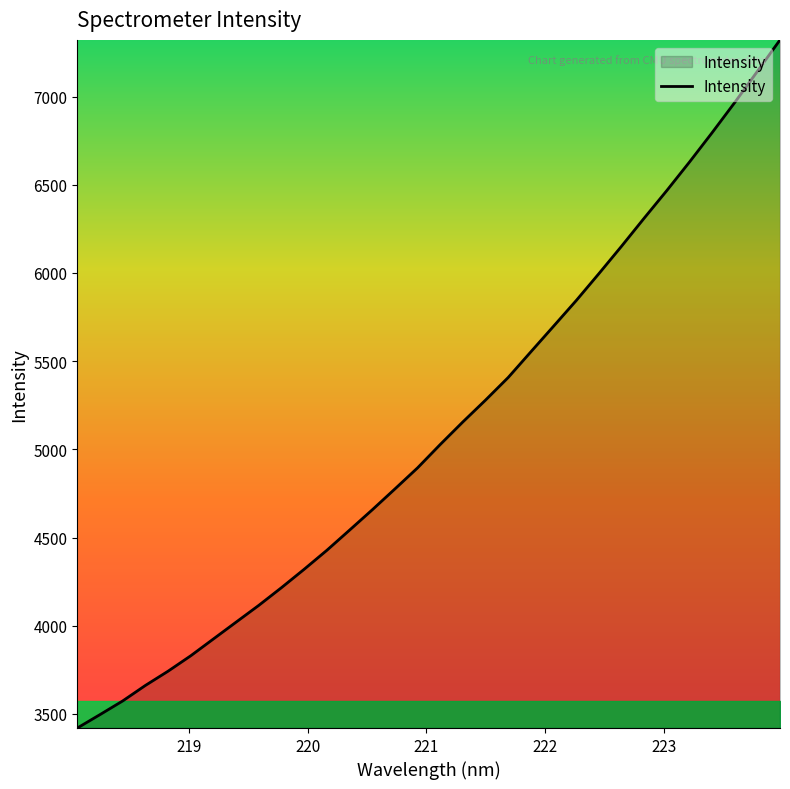

What is the smallest value displayed?

3419.9